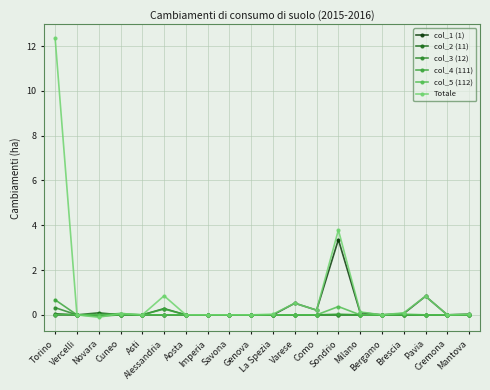

What is the label of the 13th point from the right?

Imperia